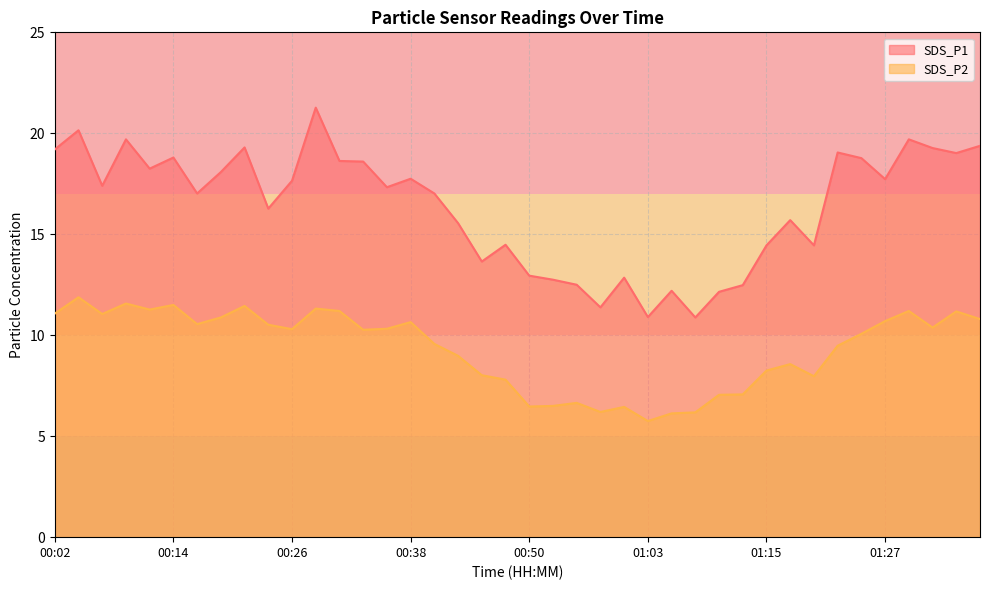

What is the sum of the SDS_P1 values at 00:55 and 01:27?

30.2